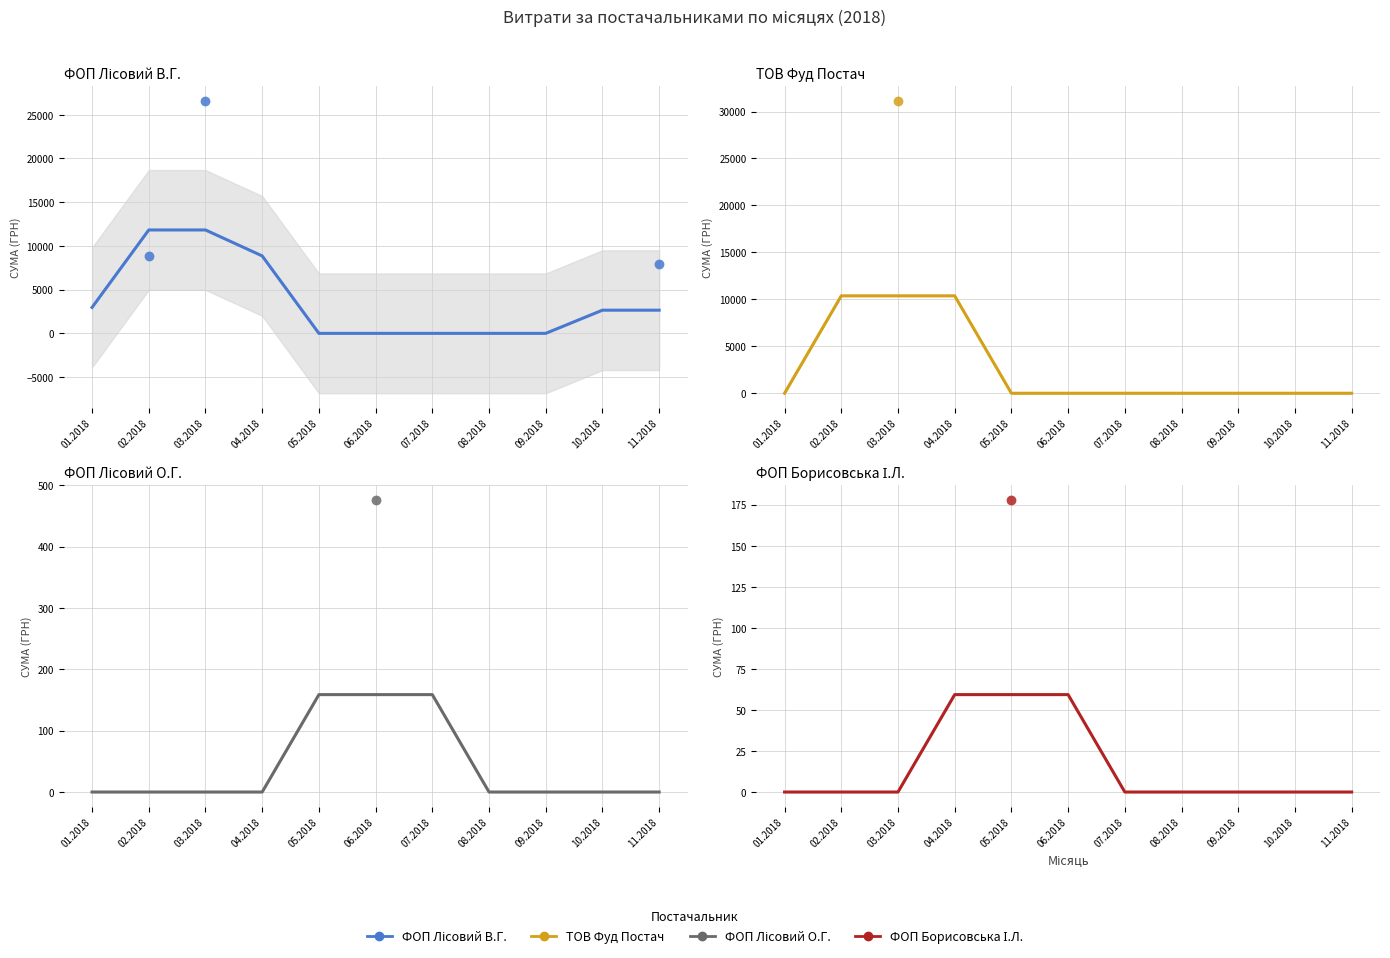

Which series reaches the minimum Y coordinate?

ФОП Лісовий В.Г.